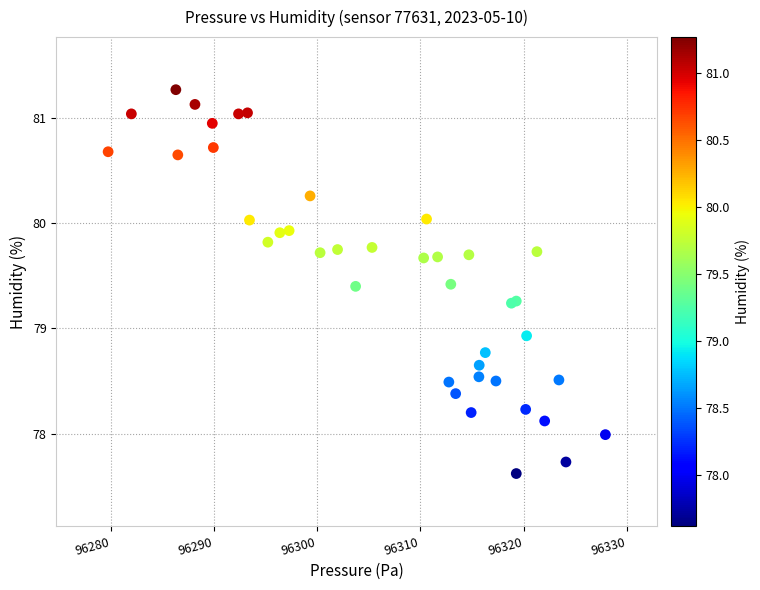

What Y value in the scatter plot is closest to 79?

78.9